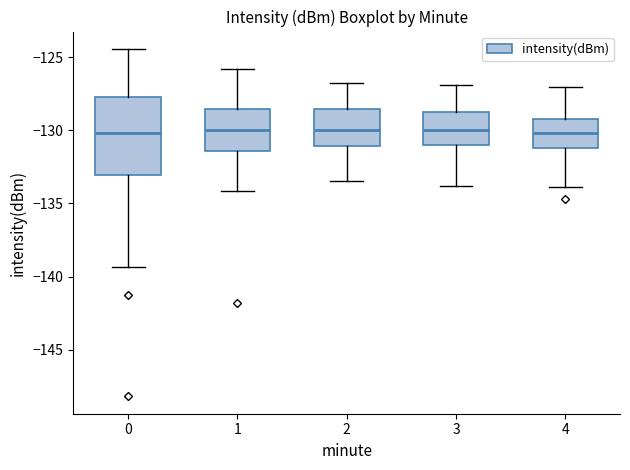

Reading left to right, transcribe this box plot: for each box, give where its median line is, the range the box spans, and where its two whiskers end, as read against the y-axis. The values are not printed on the chart, so give them approximately, as read against the axis.

0: median -130.0, box -133.0 to -127.5, whiskers -139.5 to -124.5
1: median -130.0, box -131.5 to -128.5, whiskers -134.0 to -126.0
2: median -130.0, box -131.0 to -128.5, whiskers -133.5 to -127.0
3: median -130.0, box -131.0 to -129.0, whiskers -134.0 to -127.0
4: median -130.0, box -131.0 to -129.0, whiskers -134.0 to -127.0